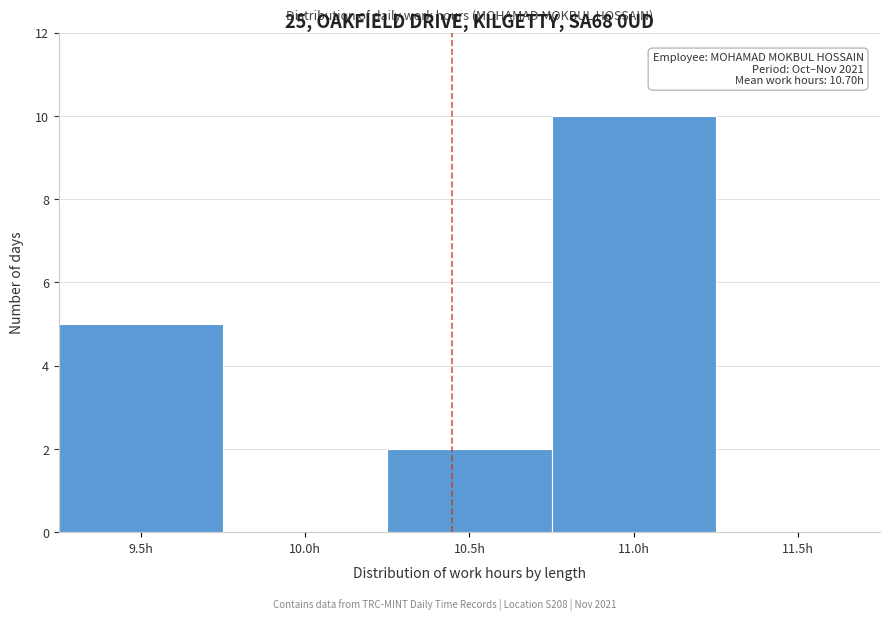

Reading left to right, transcribe all the data shown in this chart.

9.5h=5	10.0h=0	10.5h=2	11.0h=10	11.5h=0